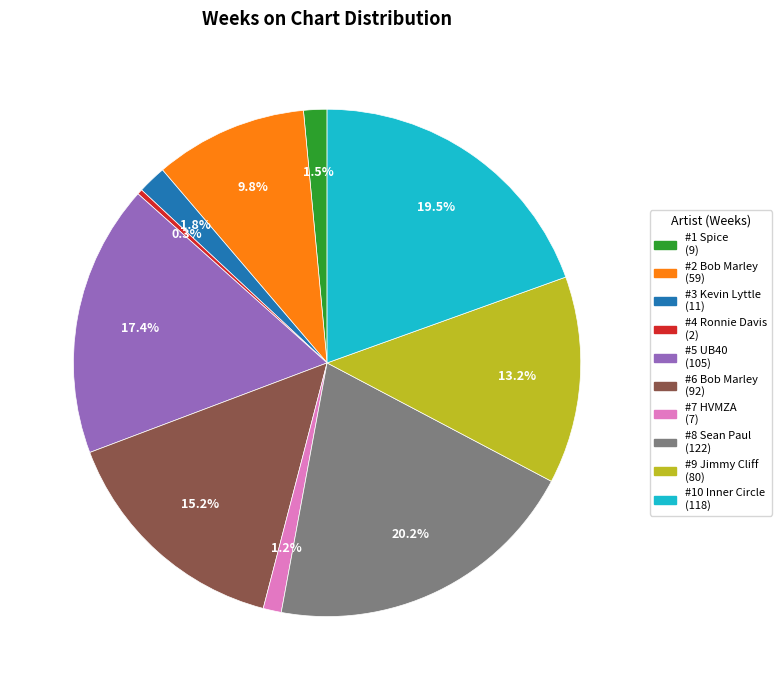

To the nearest percent, what is the average slice percentage?

10%